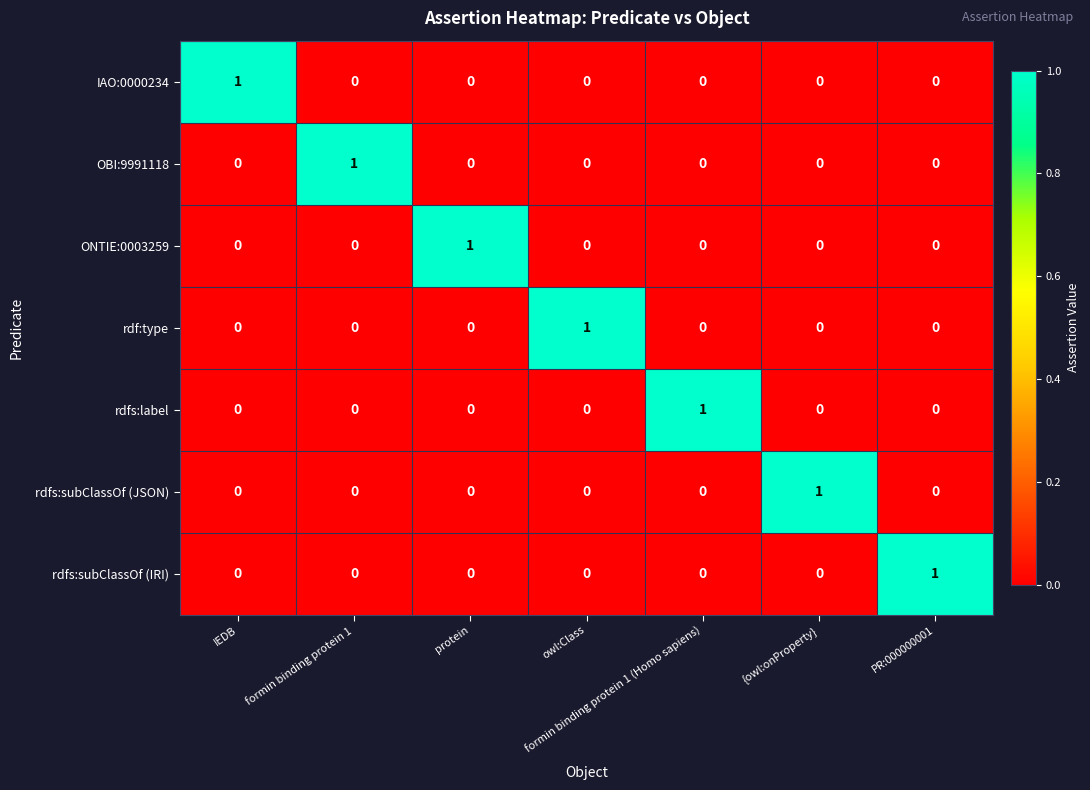

The value of ONTIE:0003259 at protein is 1. True or false?

True